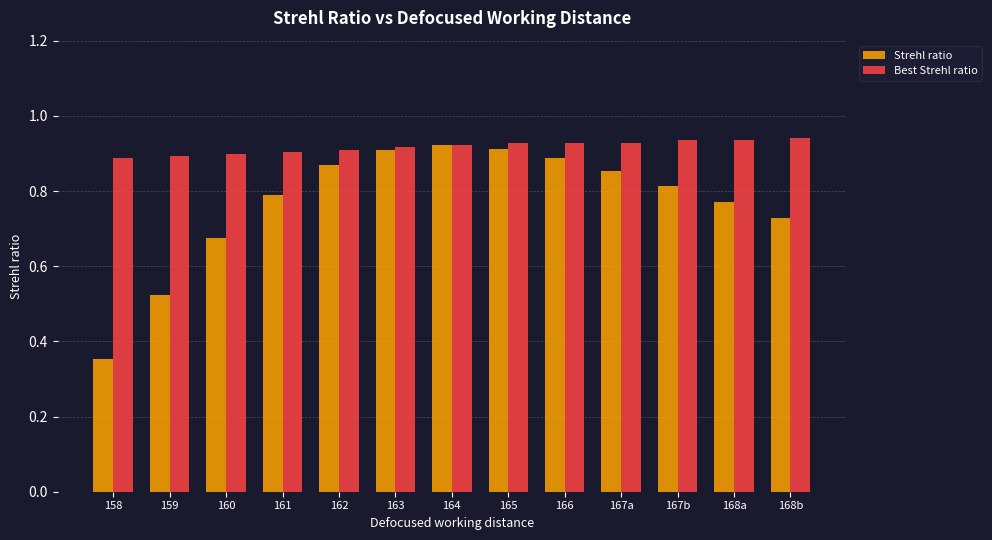

Which series changed the most between 158 and 161?

Strehl ratio